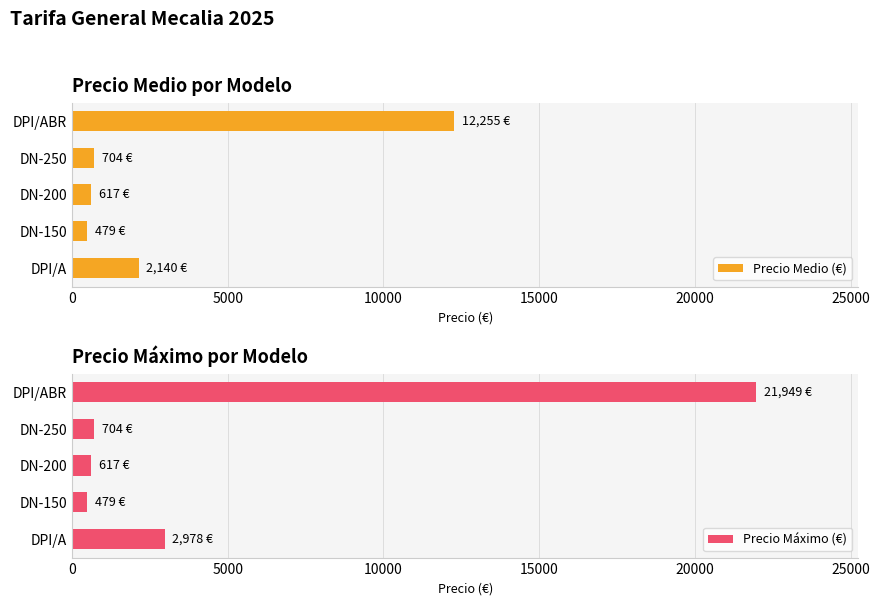

Rank the series by their maximum value, from lowest to highest.

Precio Medio (€), Precio Máximo (€)